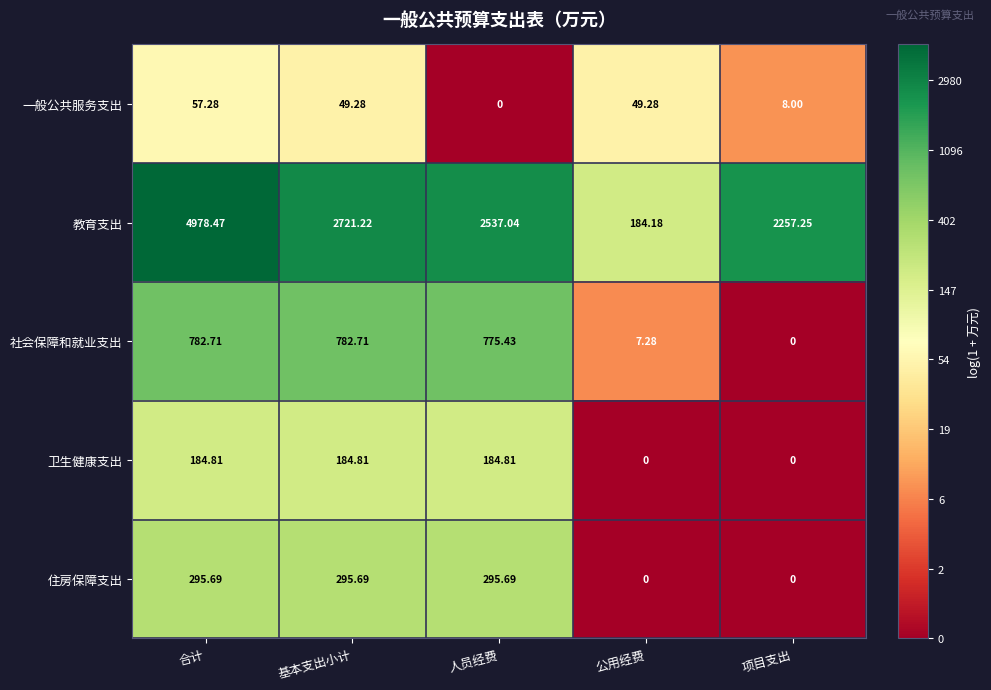

How many series are shown in this chart?

5